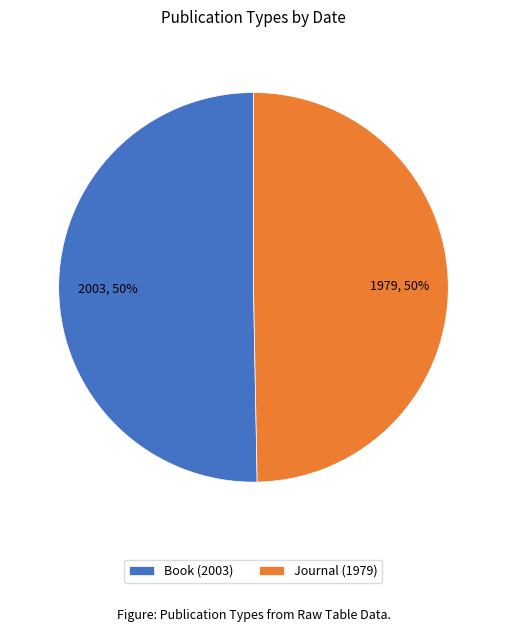

To the nearest percent, what is the average slice percentage?

50%